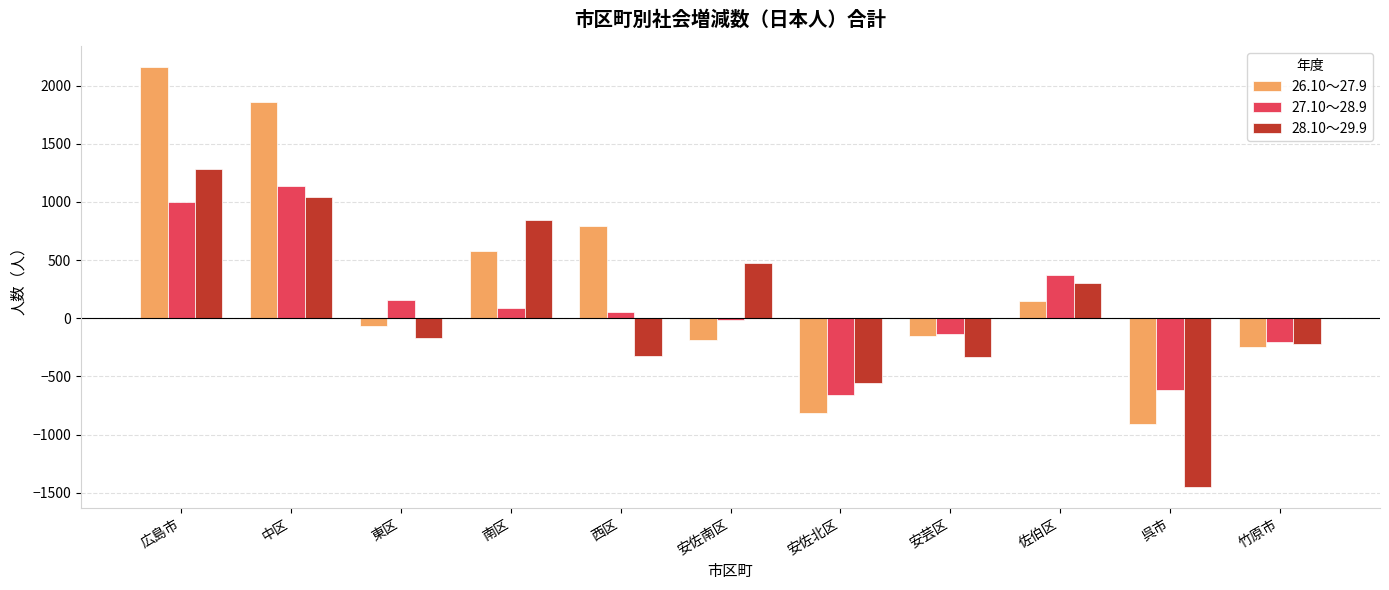

Is it true that 26.10～27.9 equals 2978 at 中区?

False